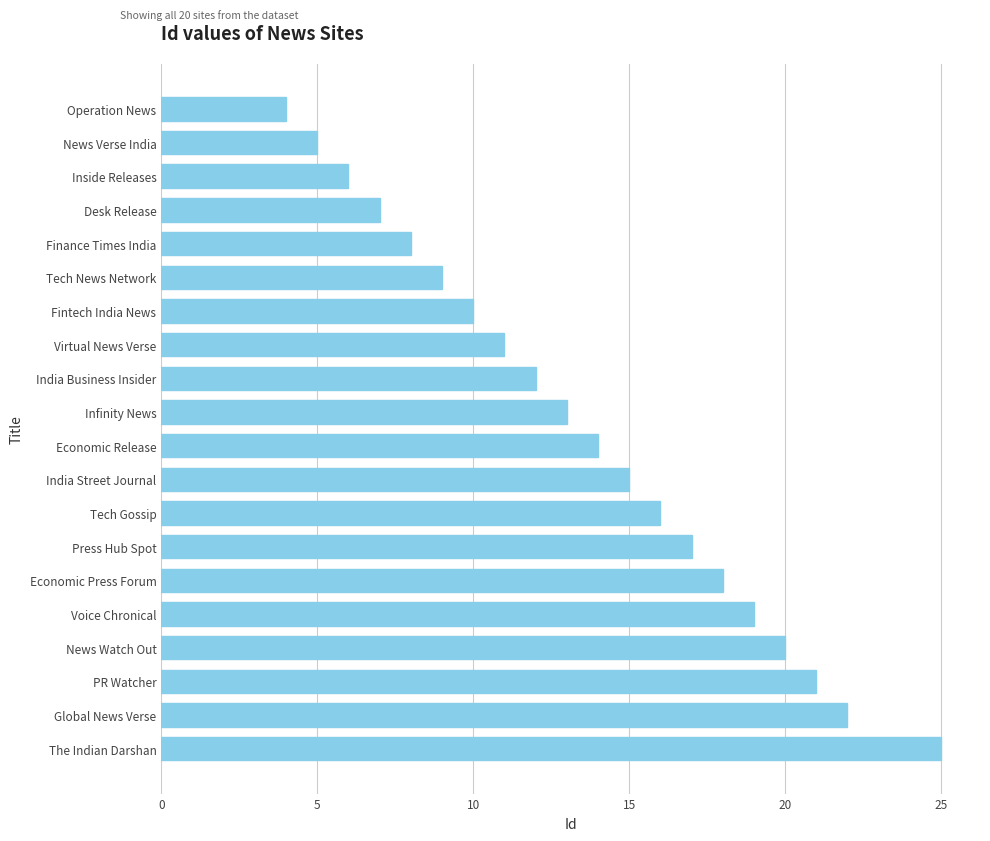

The chart shows a value of 12 at India Business Insider. True or false?

True